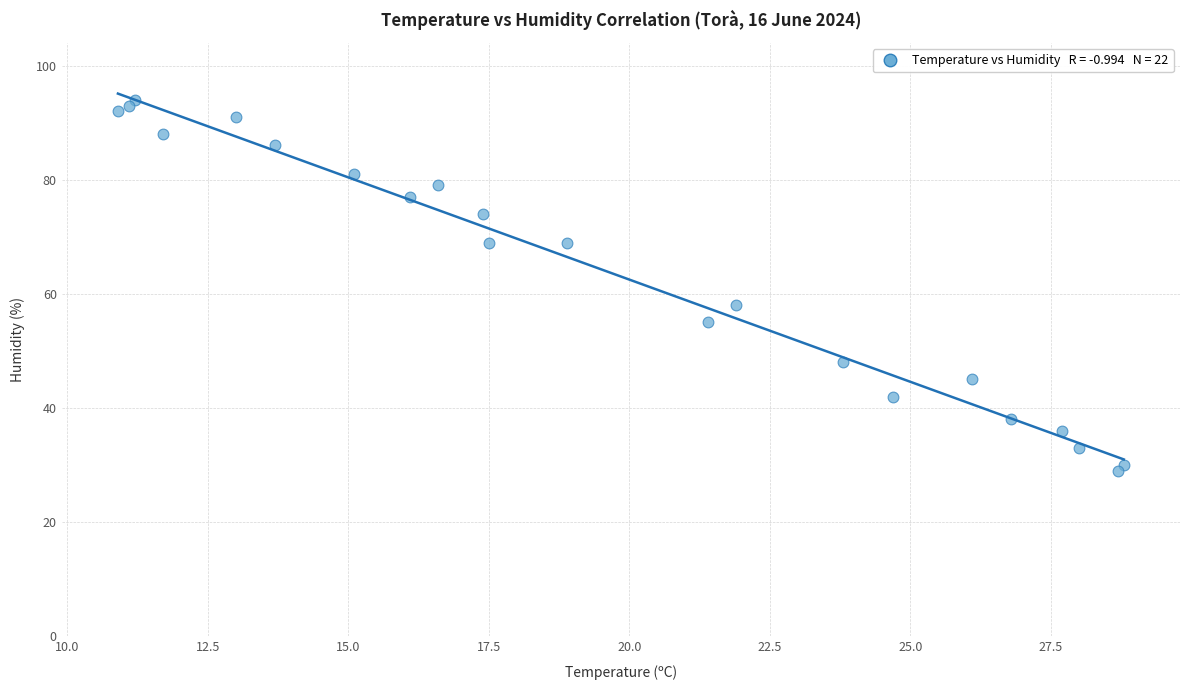

What Y value in the scatter plot is closest to 61?

58